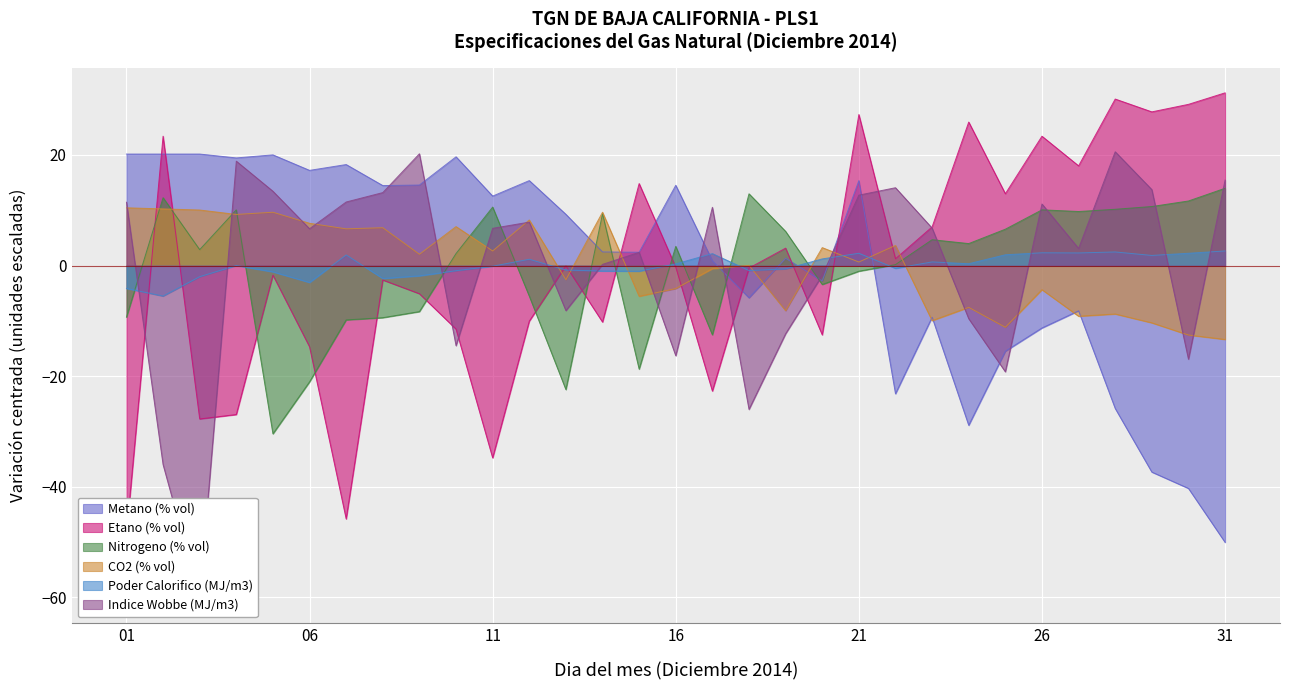

How many series are shown in this chart?

6